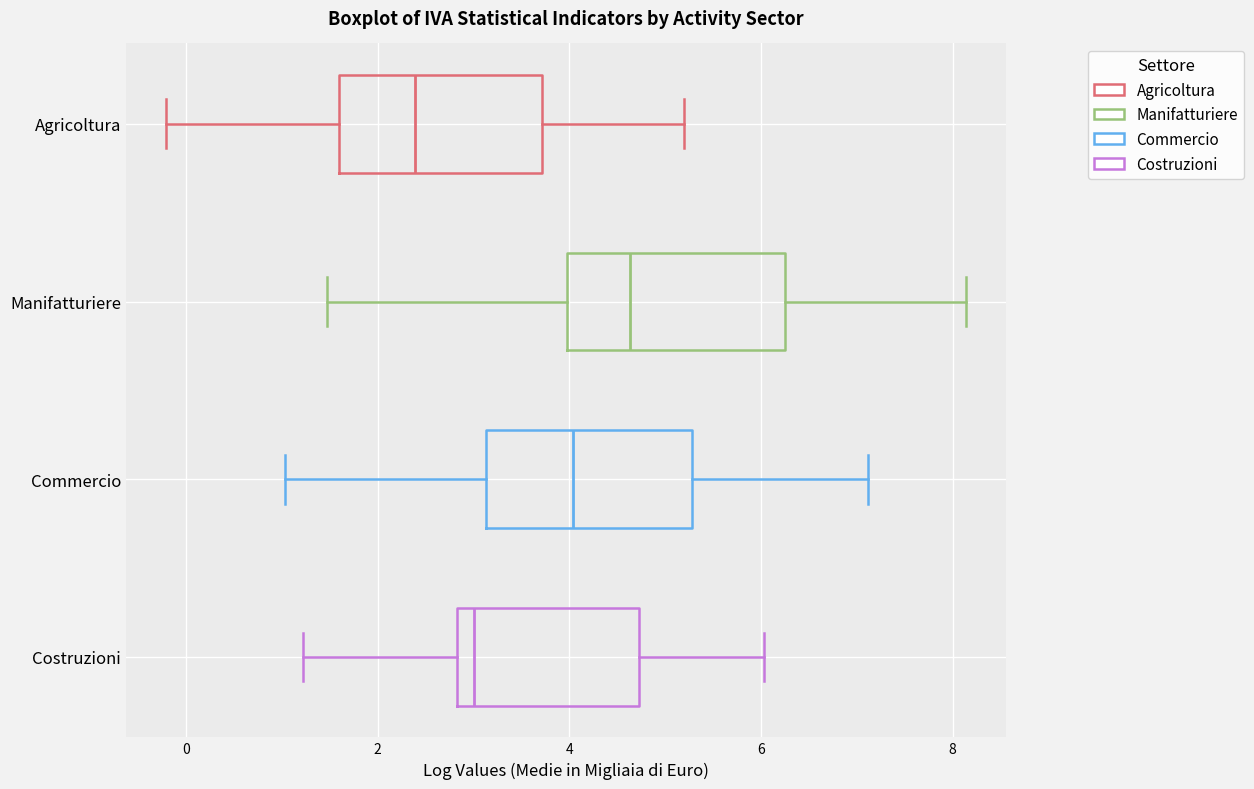

Which box's median line is the furthest to the right?

Manifatturiere